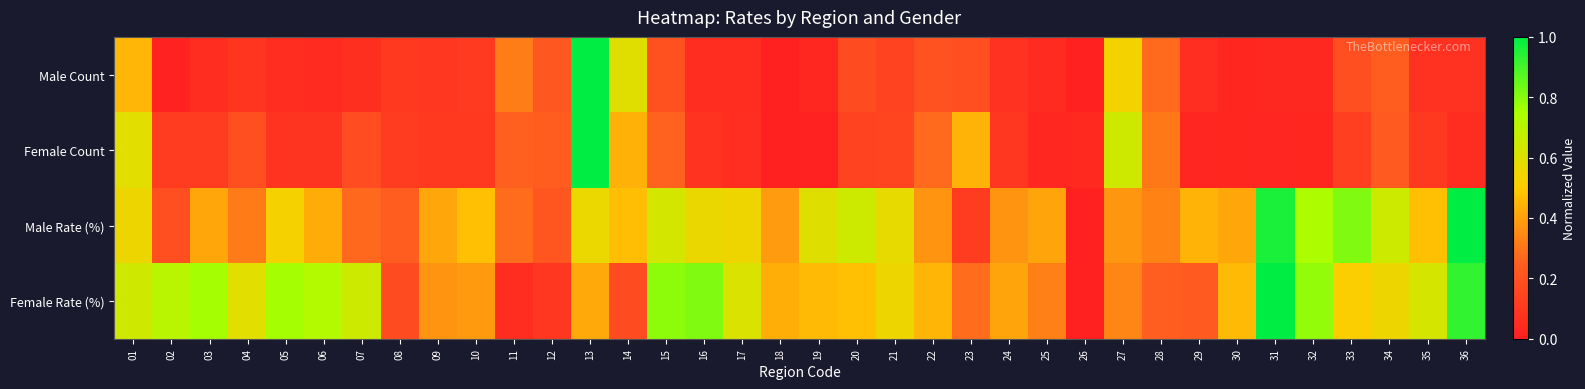

What is the total value across all series at 21?

1.4